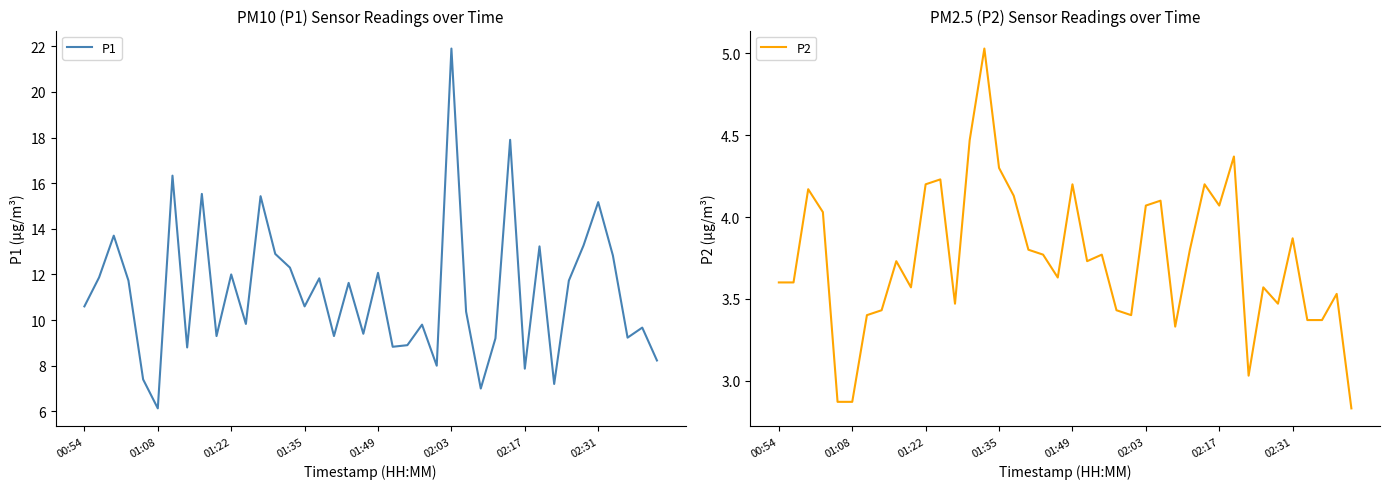

Where is P2 nearest to the value 3?

32